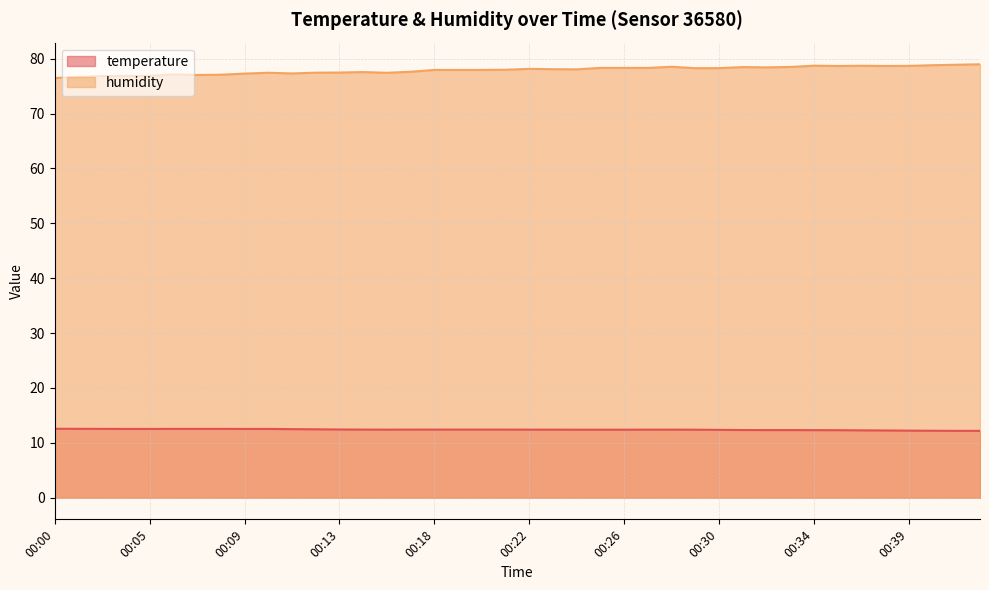

What are all the series names shown in the legend?

temperature, humidity